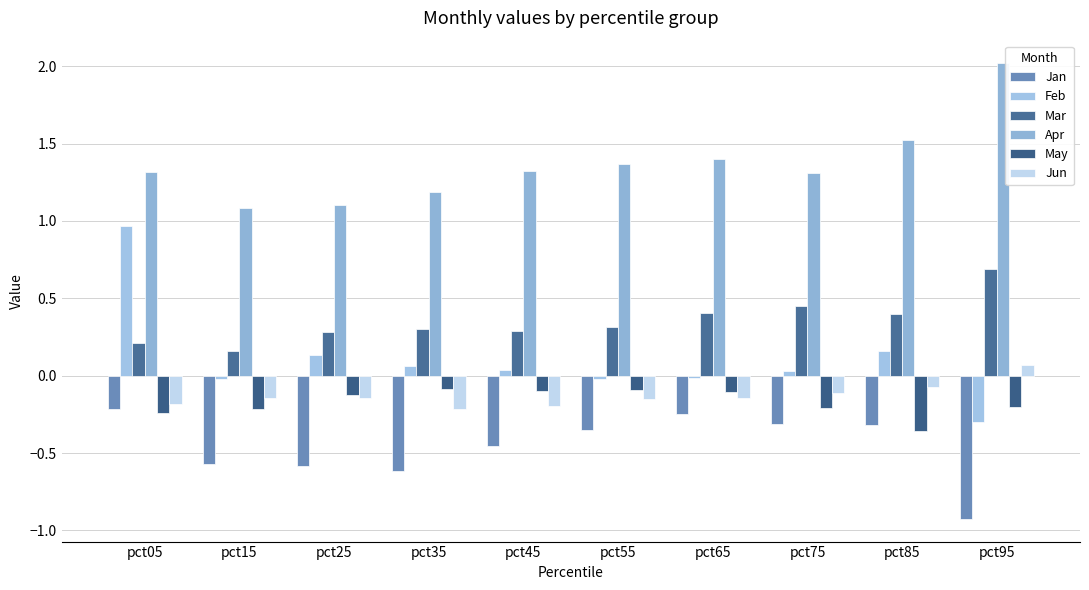

What are all the series names shown in the legend?

Jan, Feb, Mar, Apr, May, Jun